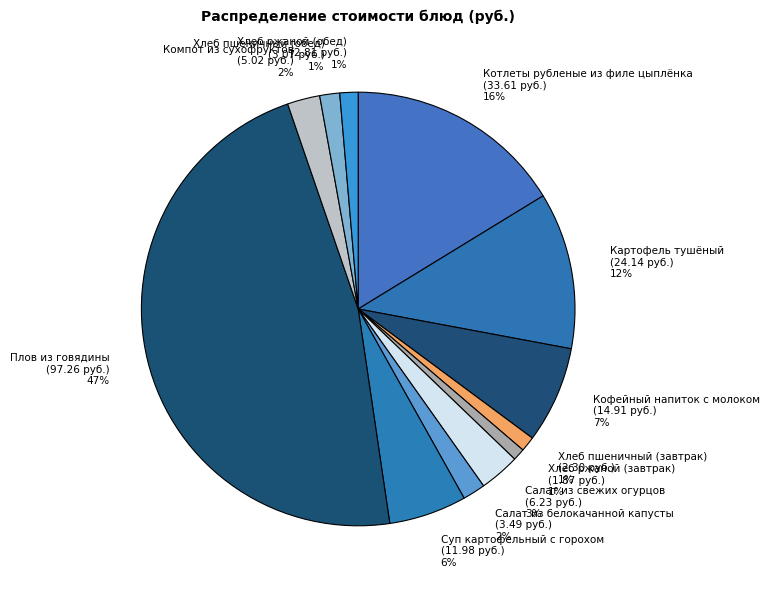

The Компот из сухофруктов slice represents 2% of the pie. True or false?

True